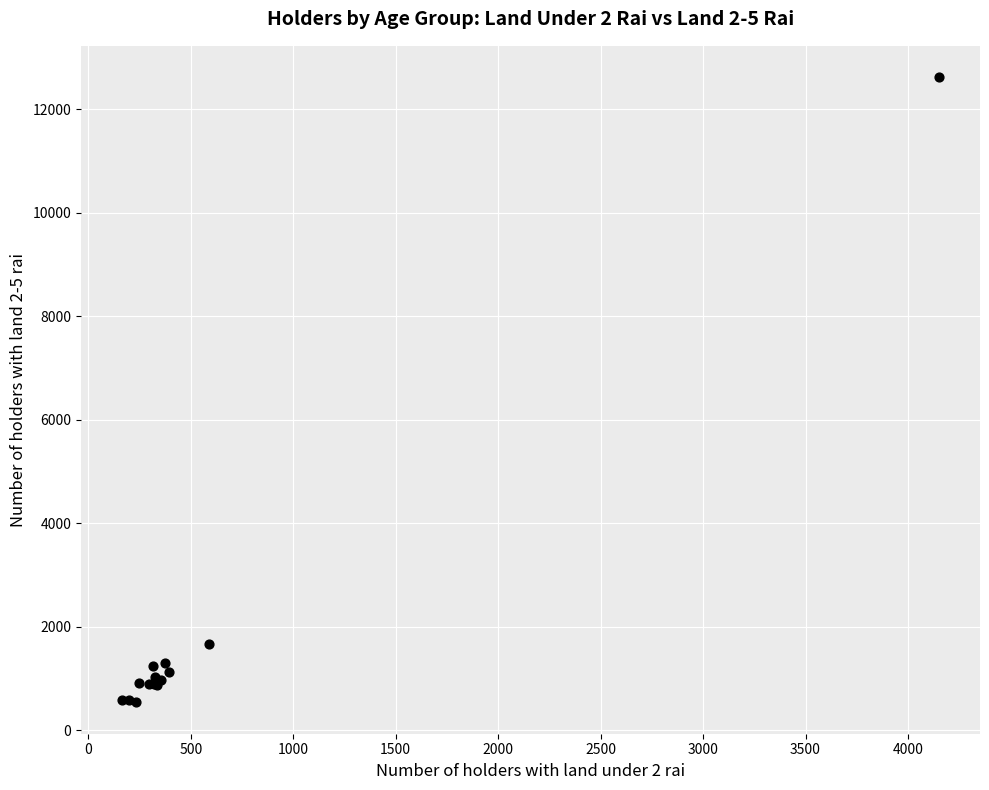

What Y value in the scatter plot is closest to 6577?

1675